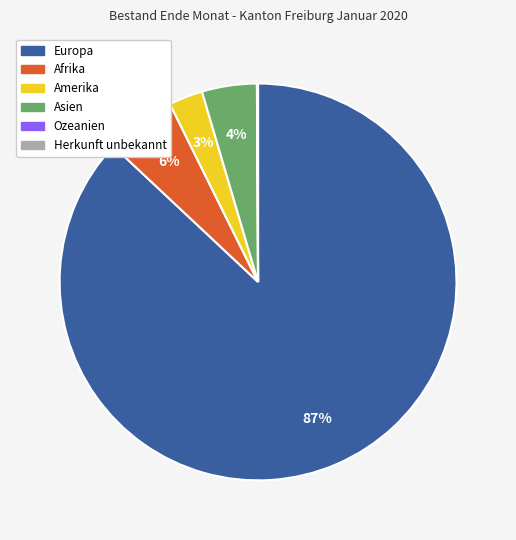

Is there a majority slice in this chart?

Yes